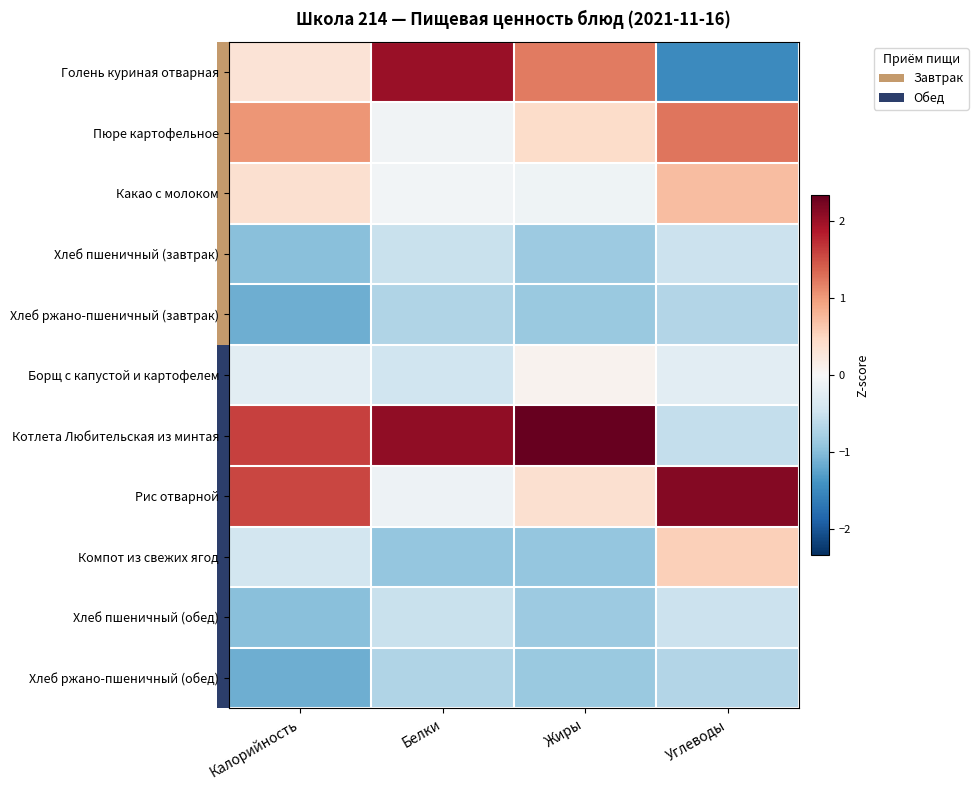

Reading right to left, transcribe all the data shown in this chart.

Голень куриная отварная: Углеводы=-1.5	Жиры=1.2	Белки=2.0	Калорийность=0.3
Пюре картофельное: Углеводы=1.2	Жиры=0.4	Белки=-0.1	Калорийность=1.0
Какао с молоком: Углеводы=0.7	Жиры=-0.1	Белки=-0.1	Калорийность=0.4
Хлеб пшеничный (завтрак): Углеводы=-0.5	Жиры=-0.8	Белки=-0.5	Калорийность=-1.0
Хлеб ржано-пшеничный (завтрак): Углеводы=-0.7	Жиры=-0.9	Белки=-0.7	Калорийность=-1.1
Борщ с капустой и картофелем: Углеводы=-0.2	Жиры=0.1	Белки=-0.5	Калорийность=-0.2
Котлета Любительская из минтая: Углеводы=-0.6	Жиры=2.3	Белки=2.1	Калорийность=1.6
Рис отварной: Углеводы=2.1	Жиры=0.4	Белки=-0.1	Калорийность=1.6
Компот из свежих ягод: Углеводы=0.6	Жиры=-0.9	Белки=-0.9	Калорийность=-0.4
Хлеб пшеничный (обед): Углеводы=-0.5	Жиры=-0.8	Белки=-0.5	Калорийность=-1.0
Хлеб ржано-пшеничный (обед): Углеводы=-0.7	Жиры=-0.9	Белки=-0.7	Калорийность=-1.1